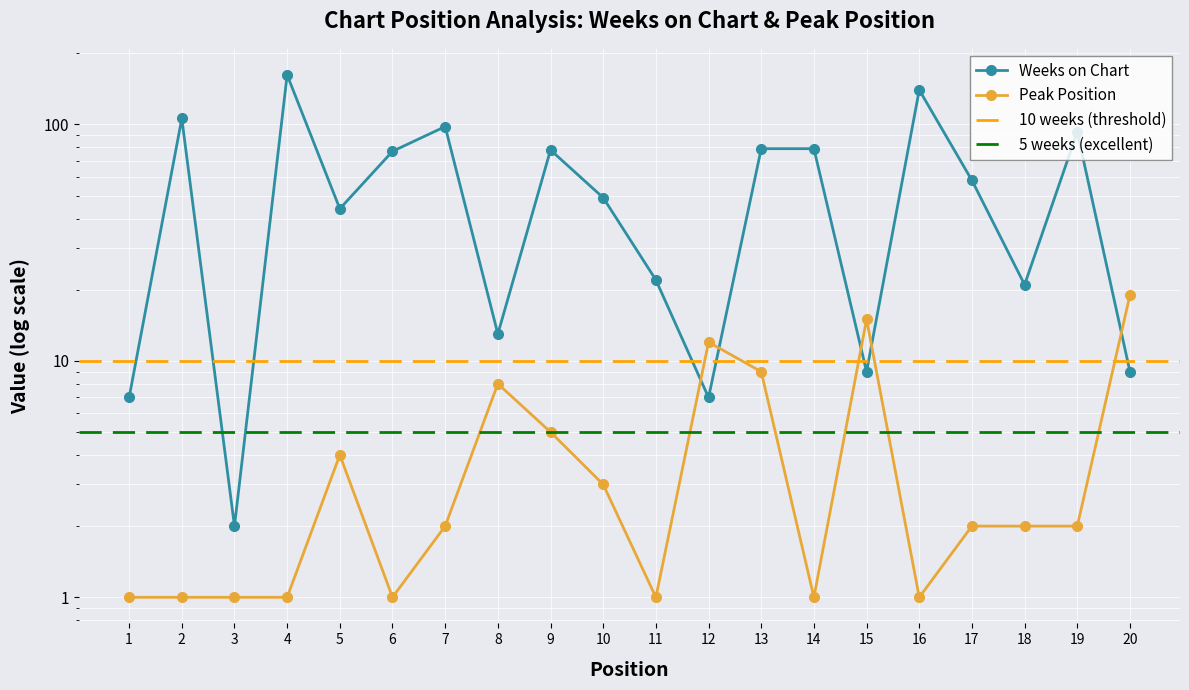

Where is Peak Position nearest to the value 10?

13